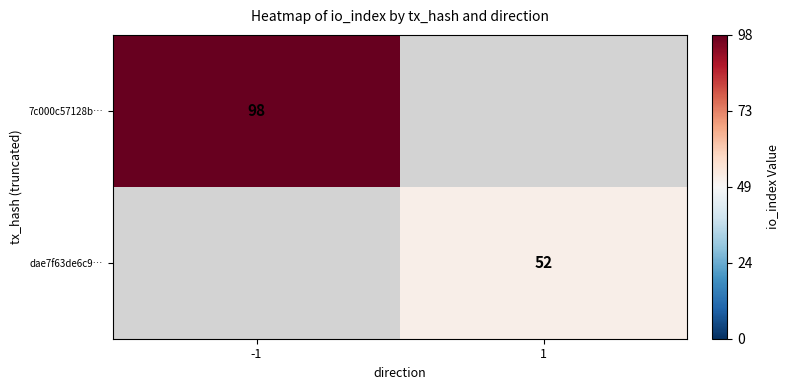

The 7c000c57128b… series shows 98 at -1. True or false?

True